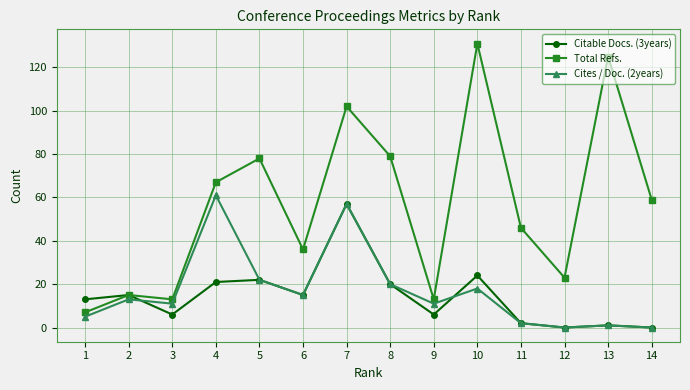

Reading right to left, transcribe all the data shown in this chart.

Citable Docs. (3years): 0	1	0	2	24	6	20	57	15	22	21	6	15	13
Total Refs.: 59	125	23	46	131	13	79	102	36	78	67	13	15	7
Cites / Doc. (2years): 0	1	0	2	18	11	20	57	15	22	61	11	13	5